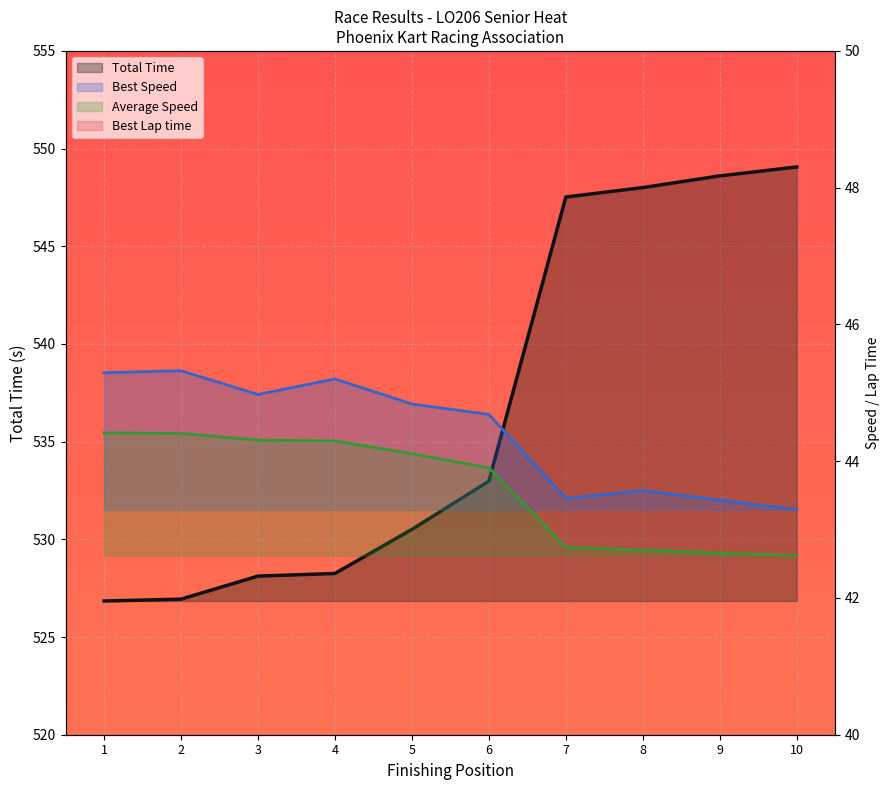

Which series has the largest total across all categories?

Total Time